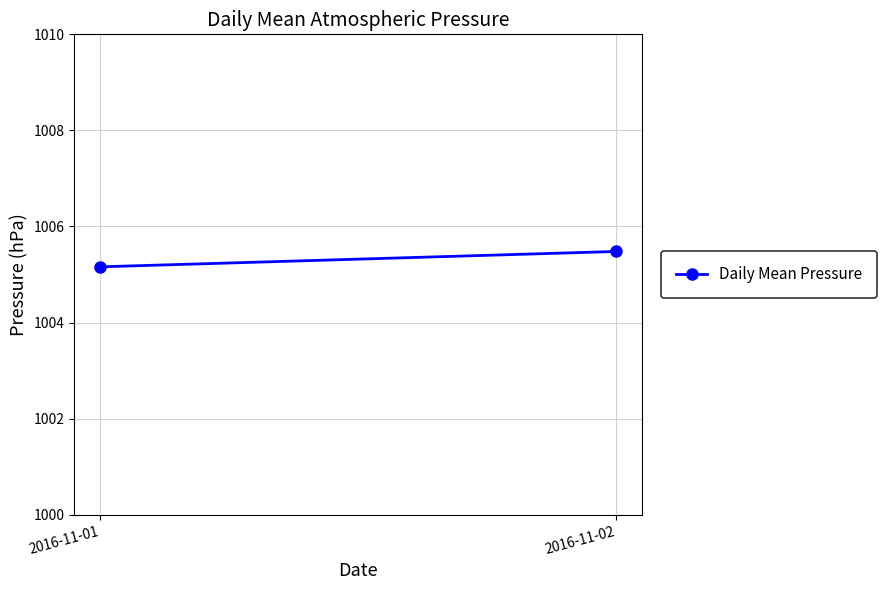

How many lines are shown in the chart?

1